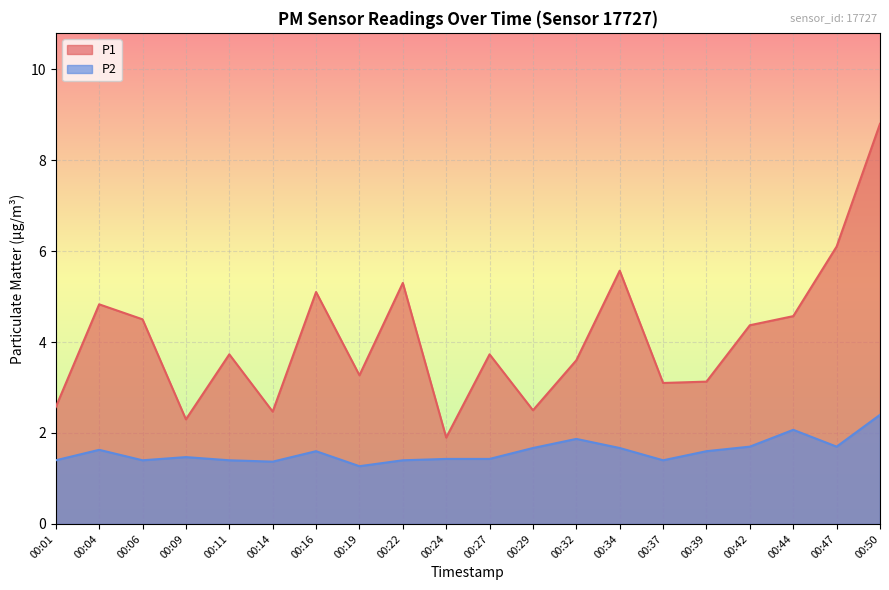

Reading right to left, what are all the values shown in this chart?

P1: 8.8	6.1	4.6	4.4	3.1	3.1	5.6	3.6	2.5	3.7	1.9	5.3	3.3	5.1	2.5	3.7	2.3	4.5	4.8	2.6
P2: 2.4	1.7	2.1	1.7	1.6	1.4	1.7	1.9	1.7	1.4	1.4	1.4	1.3	1.6	1.4	1.4	1.5	1.4	1.6	1.4